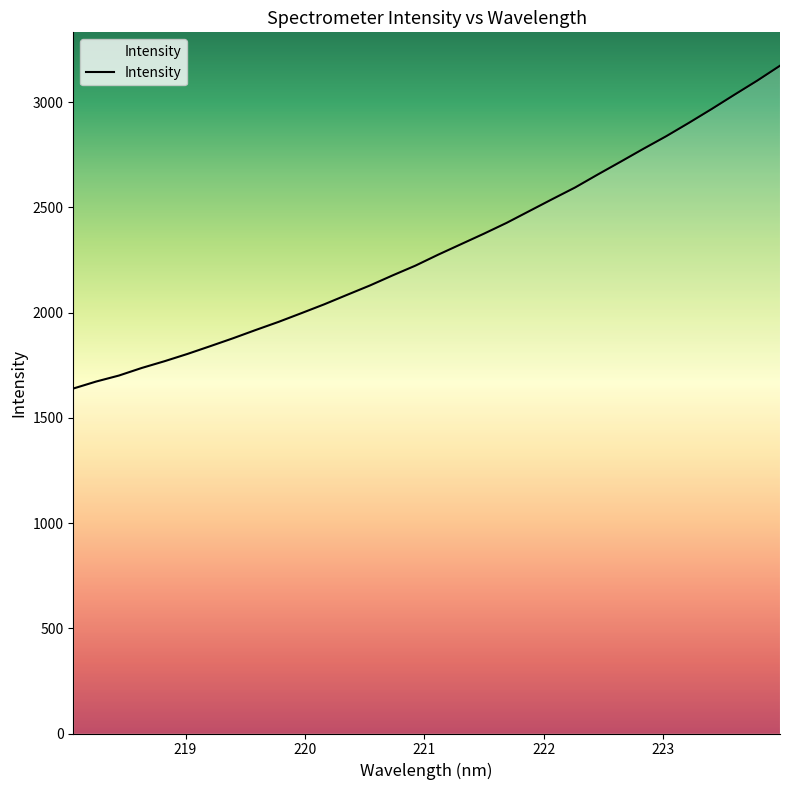

What is the difference between the maximum and minimum values?

1533.6